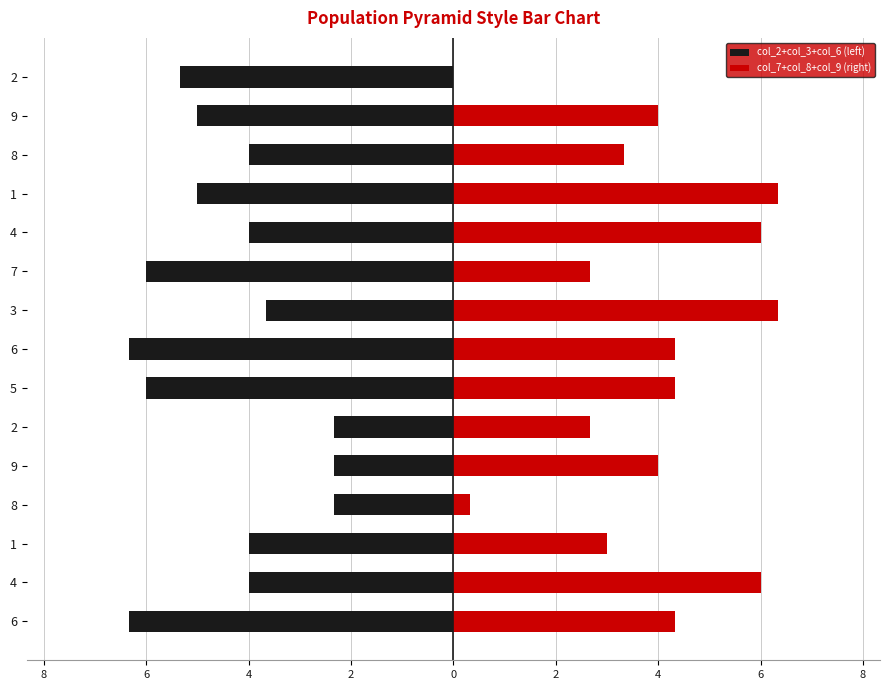

Is it true that col_2+col_3+col_6 (left) equals -6.7 at 4?

False